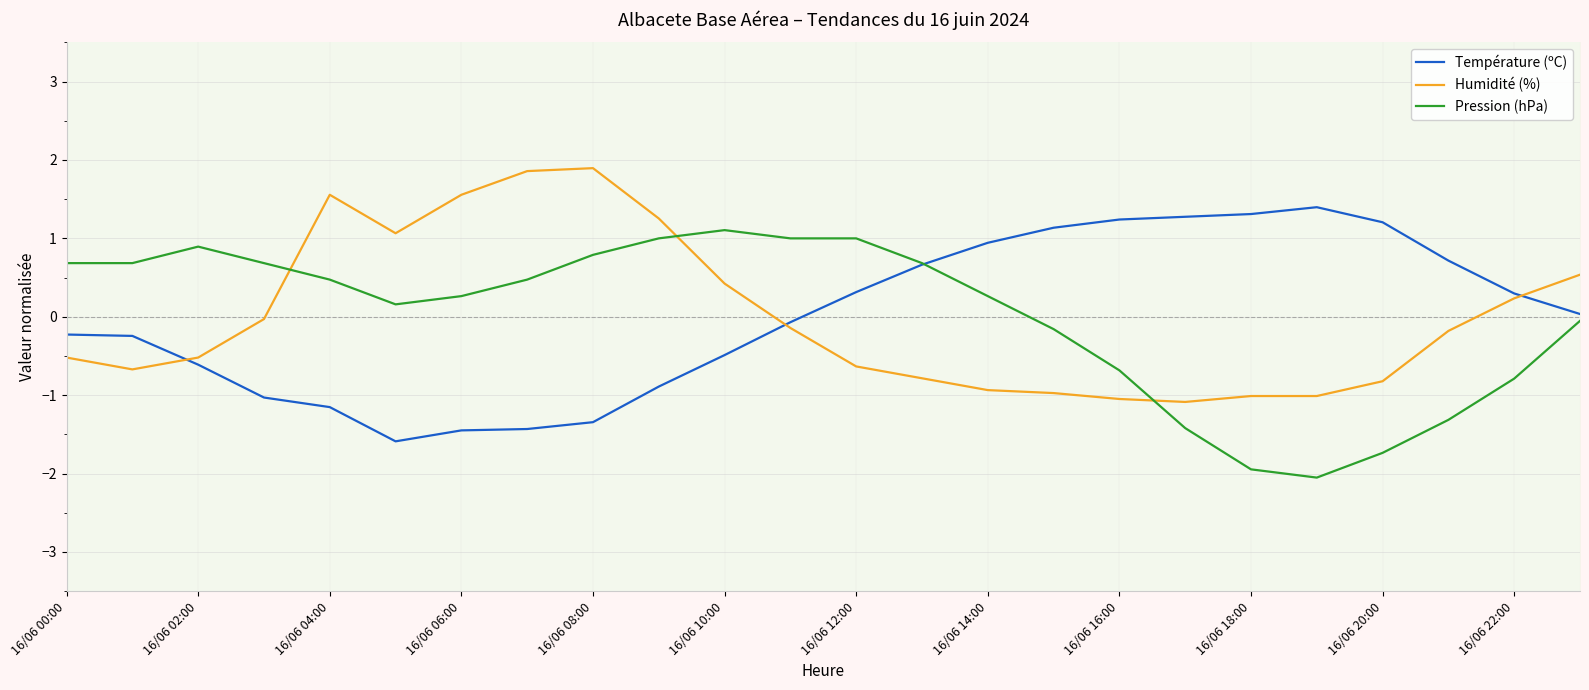

True or false: Humidité (%) and Pression (hPa) intersect in this chart.

True